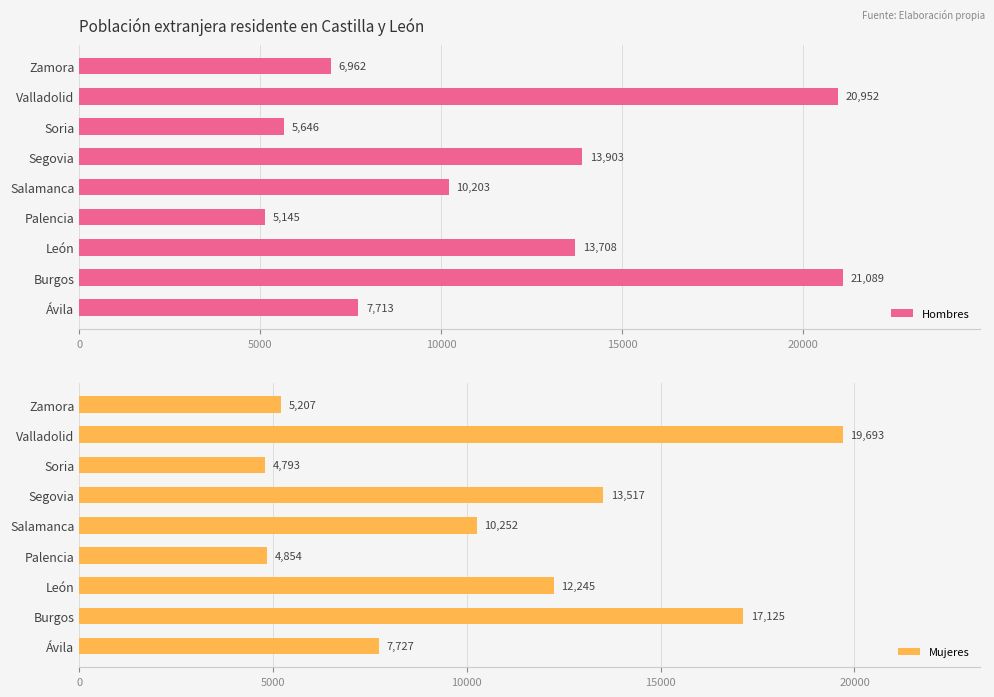

Rank the series by their average value, from lowest to highest.

Mujeres, Hombres